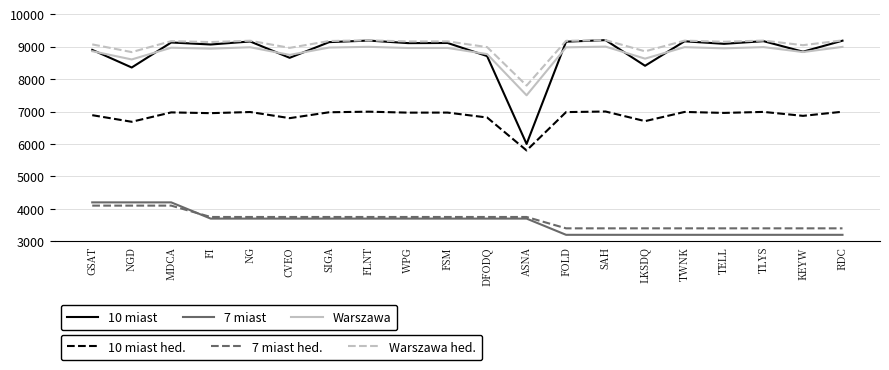

What is the smallest value displayed?

3200.0